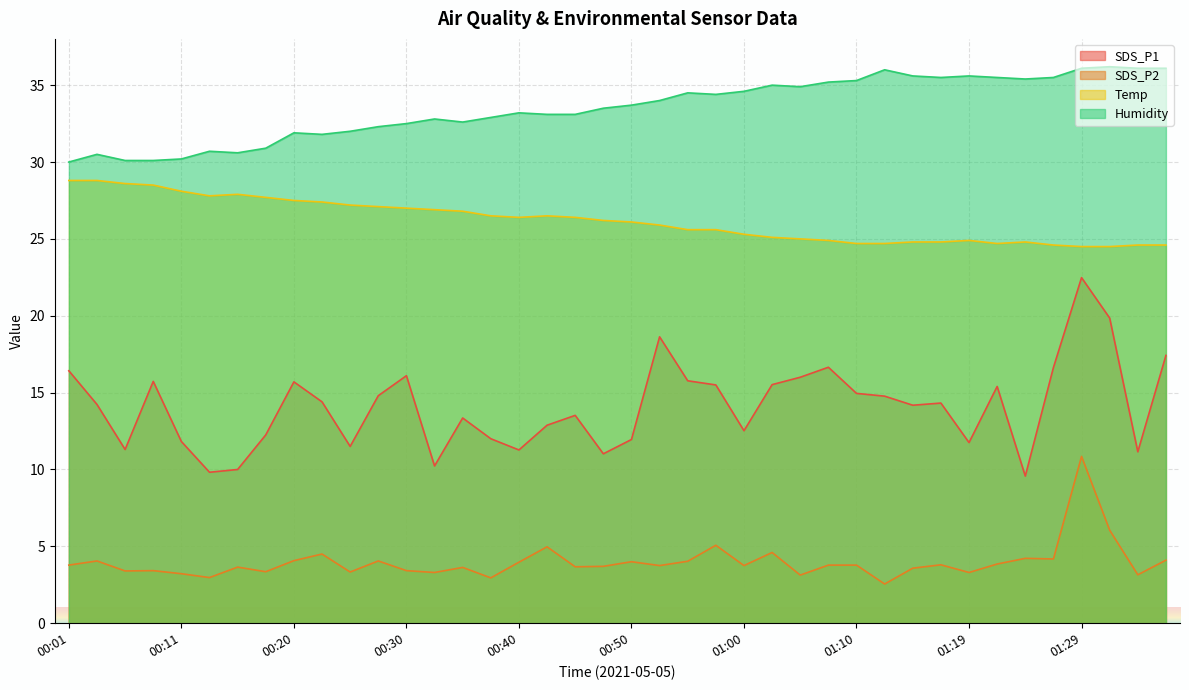

True or false: SDS_P1 has a value of 16.6 at 01:27.

True